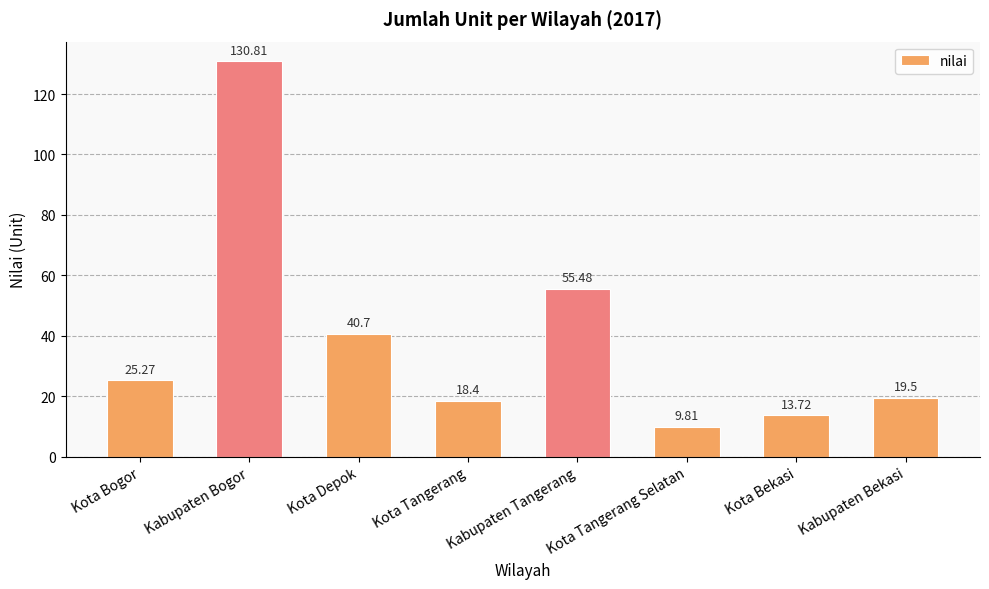

Reading right to left, transcribe all the data shown in this chart.

19.5	13.7	9.8	55.5	18.4	40.7	130.8	25.3